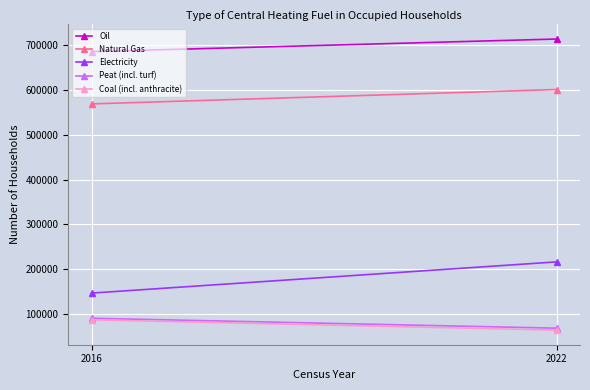

What is the smallest value displayed?

63437